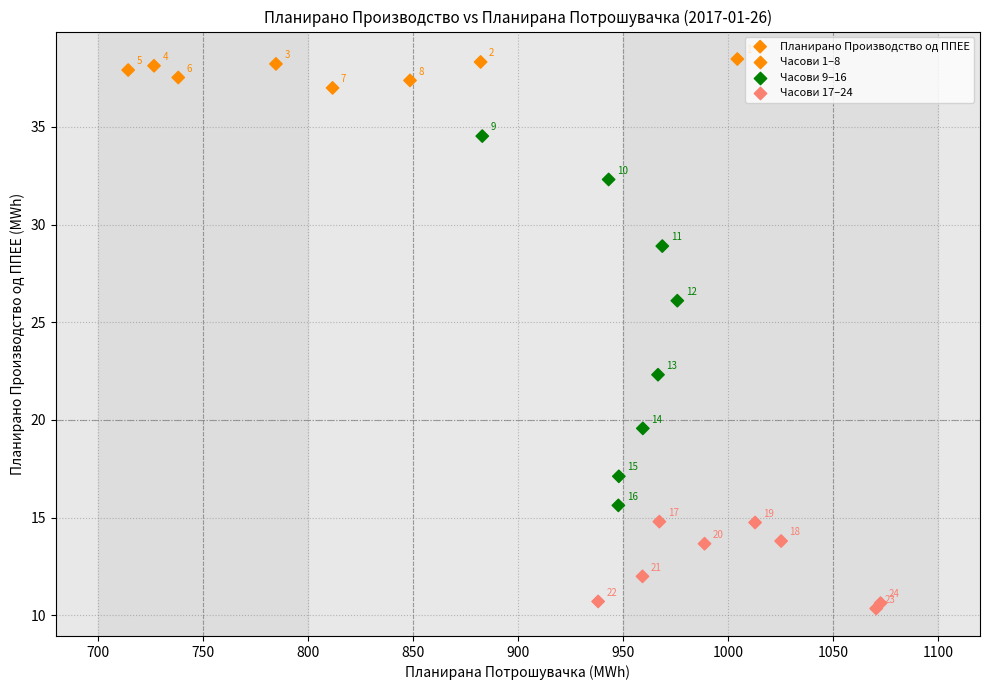

What Y value in the scatter plot is closest to 24?

22.3